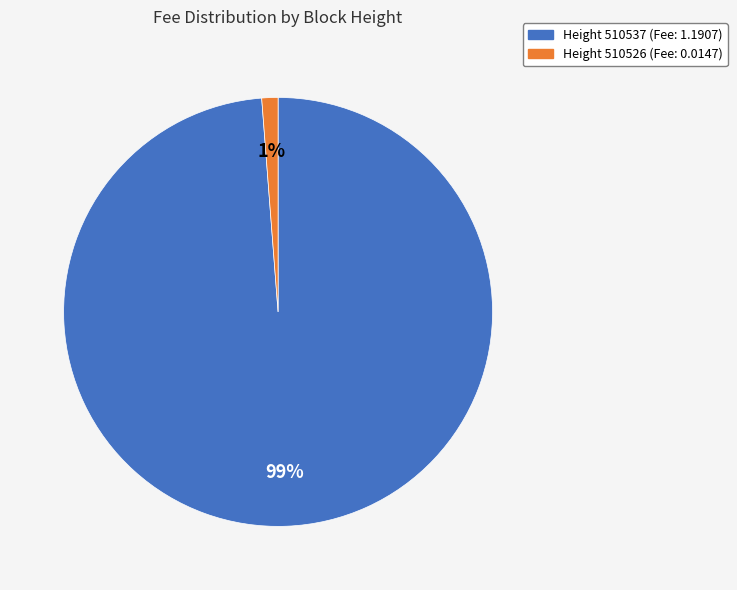

Does any single category account for the majority?

Yes